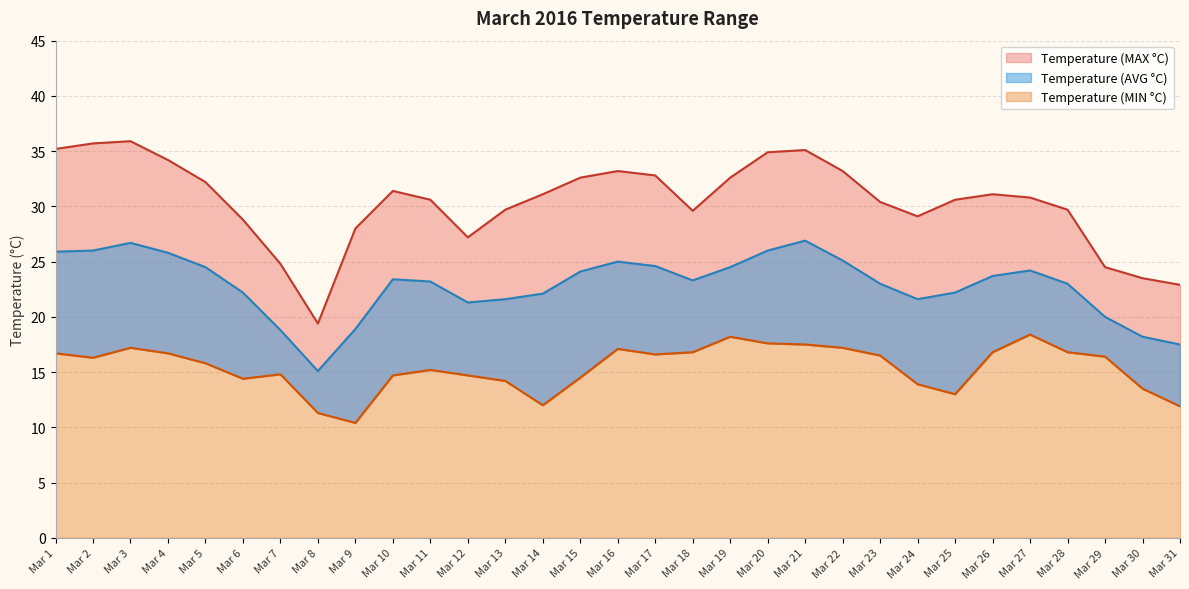

At which category does Temperature (AVG °C) reach its first local valley?

Mar 8